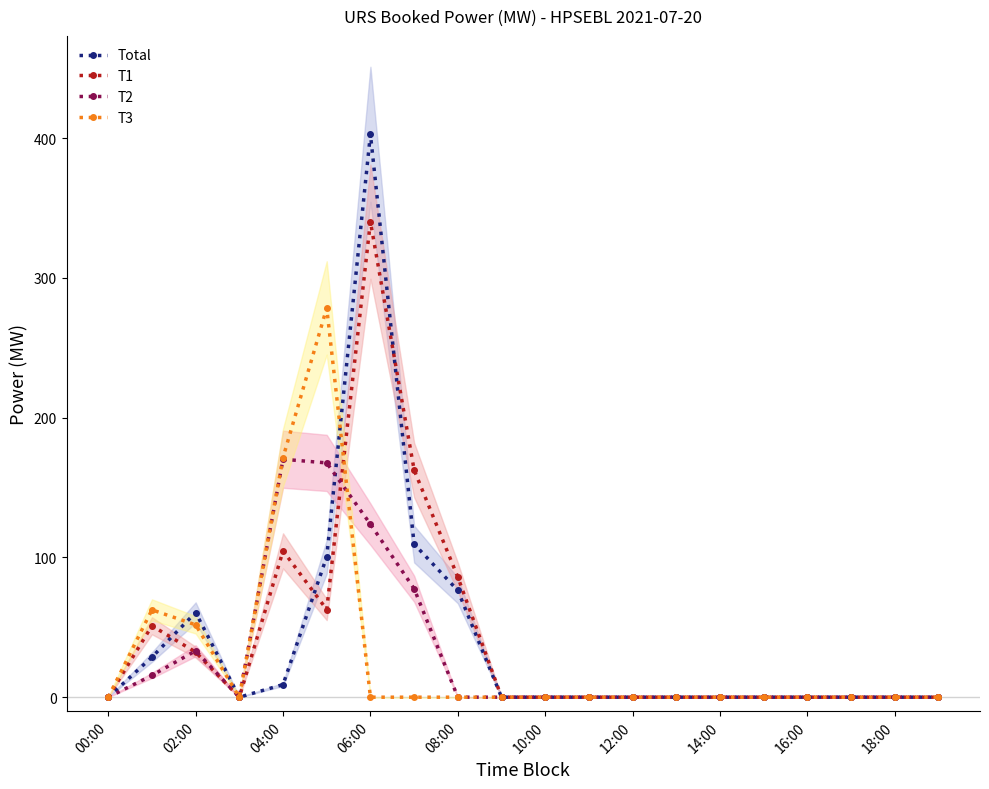

The value of T3 at 10:00 is 0.0. True or false?

True